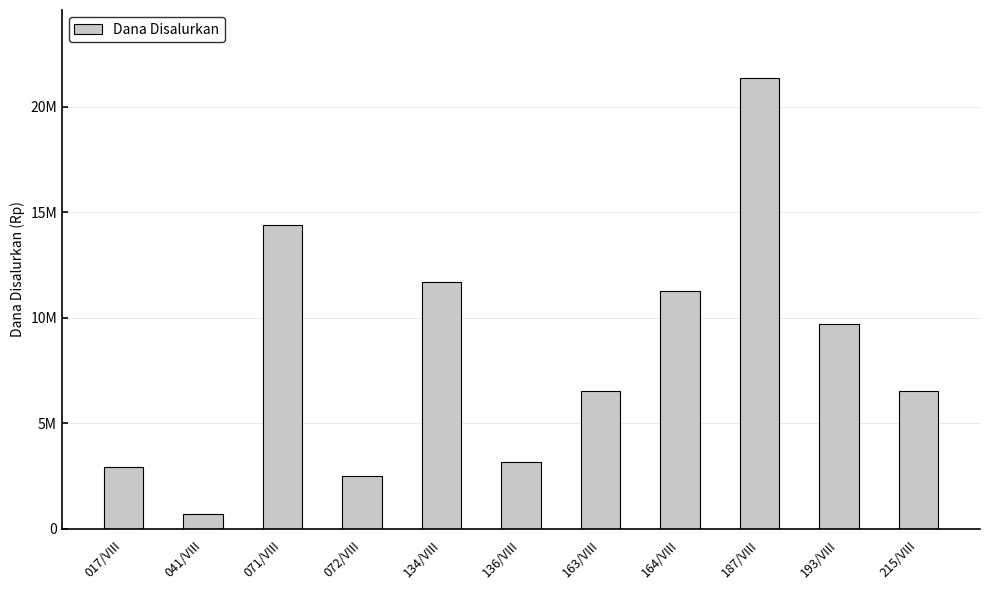

What is the value of the 10th bar from the left?

9675000